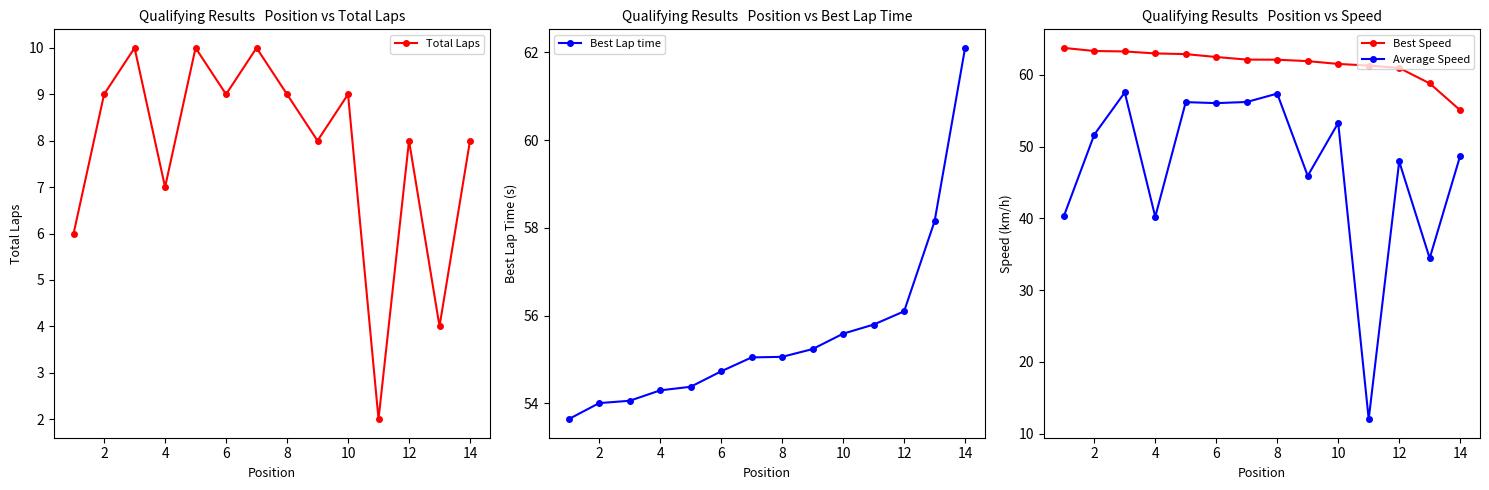

What is the highest value of the Best Speed series?

63.8